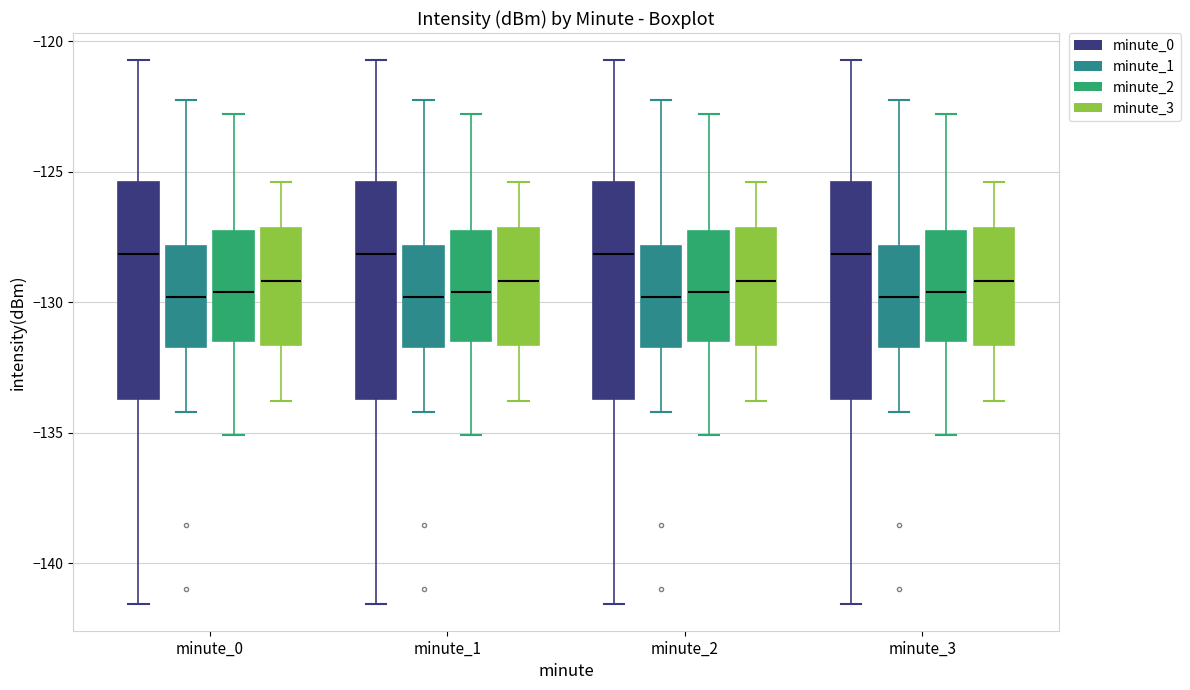

Reading left to right, read every box against the y-axis: the position of its median line, the range the box covers, and the ends of its whiskers. The values are not printed on the chart, so give them approximately, as read against the axis.

minute_0 (minute_0): median -128.0, box -133.5 to -125.5, whiskers -141.5 to -120.5
minute_0 (minute_1): median -130.0, box -131.5 to -128.0, whiskers -134.0 to -122.5
minute_0 (minute_2): median -129.5, box -131.5 to -127.5, whiskers -135.0 to -123.0
minute_0 (minute_3): median -129.0, box -131.5 to -127.0, whiskers -134.0 to -125.5
minute_1 (minute_0): median -128.0, box -133.5 to -125.5, whiskers -141.5 to -120.5
minute_1 (minute_1): median -130.0, box -131.5 to -128.0, whiskers -134.0 to -122.5
minute_1 (minute_2): median -129.5, box -131.5 to -127.5, whiskers -135.0 to -123.0
minute_1 (minute_3): median -129.0, box -131.5 to -127.0, whiskers -134.0 to -125.5
minute_2 (minute_0): median -128.0, box -133.5 to -125.5, whiskers -141.5 to -120.5
minute_2 (minute_1): median -130.0, box -131.5 to -128.0, whiskers -134.0 to -122.5
minute_2 (minute_2): median -129.5, box -131.5 to -127.5, whiskers -135.0 to -123.0
minute_2 (minute_3): median -129.0, box -131.5 to -127.0, whiskers -134.0 to -125.5
minute_3 (minute_0): median -128.0, box -133.5 to -125.5, whiskers -141.5 to -120.5
minute_3 (minute_1): median -130.0, box -131.5 to -128.0, whiskers -134.0 to -122.5
minute_3 (minute_2): median -129.5, box -131.5 to -127.5, whiskers -135.0 to -123.0
minute_3 (minute_3): median -129.0, box -131.5 to -127.0, whiskers -134.0 to -125.5